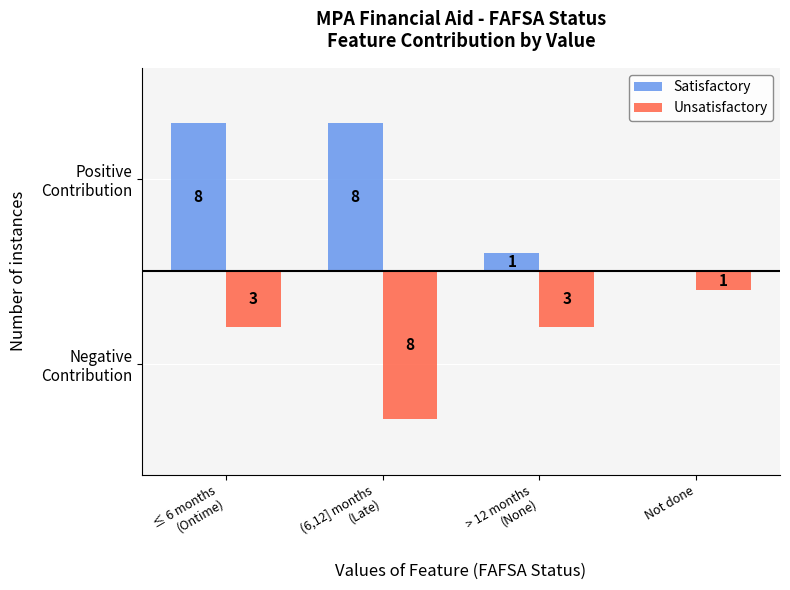

Which series has the largest total across all categories?

Satisfactory